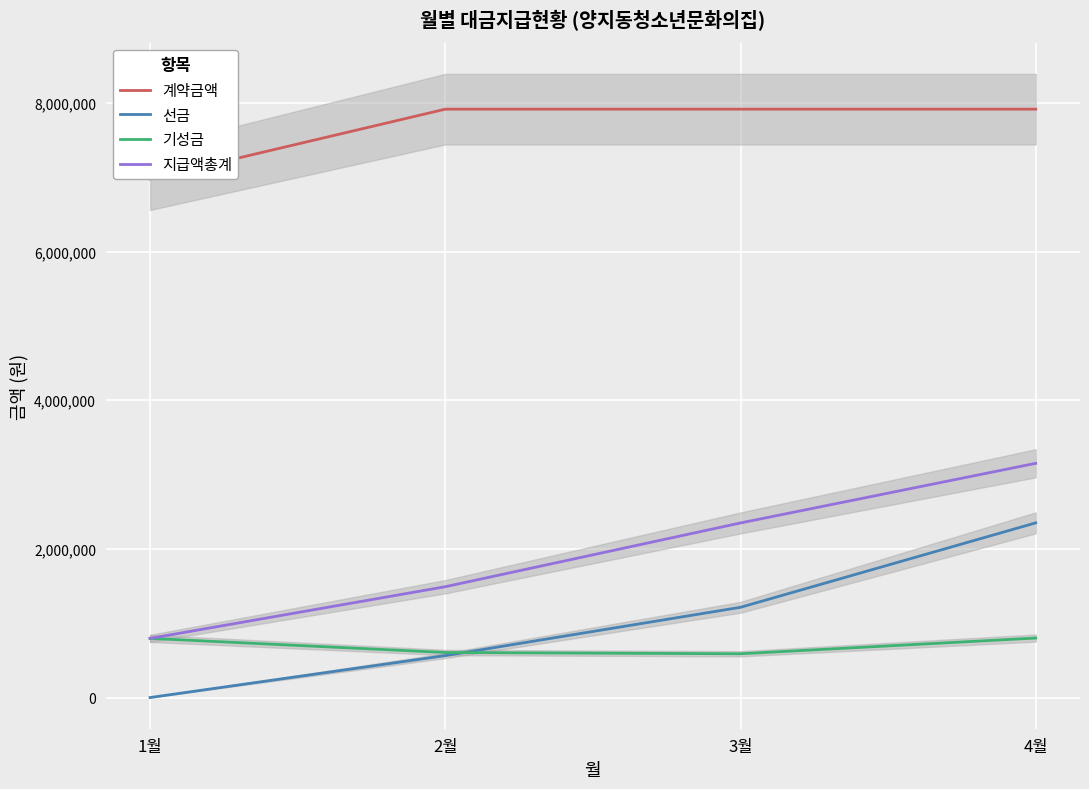

Reading left to right, list all the values displayed in this chart.

계약금액: 1월=6977640	2월=7914840	3월=7914840	4월=7914840
선금: 1월=0	2월=563890	3월=1213890	4월=2349750
기성금: 1월=795690	2월=605900	3월=588760	4월=800370
지급액총계: 1월=795690	2월=1490790	3월=2348650	4월=3150920